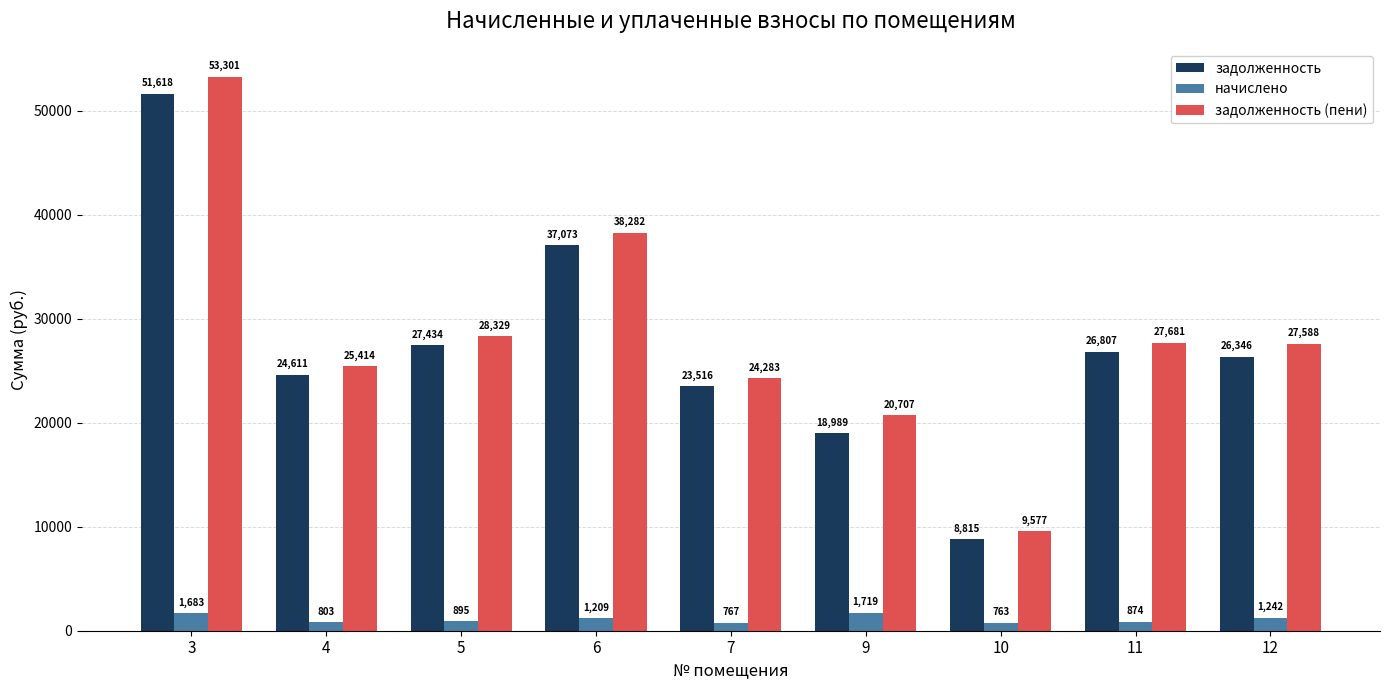

Which series has the largest range (max minus min)?

задолженность (пени)